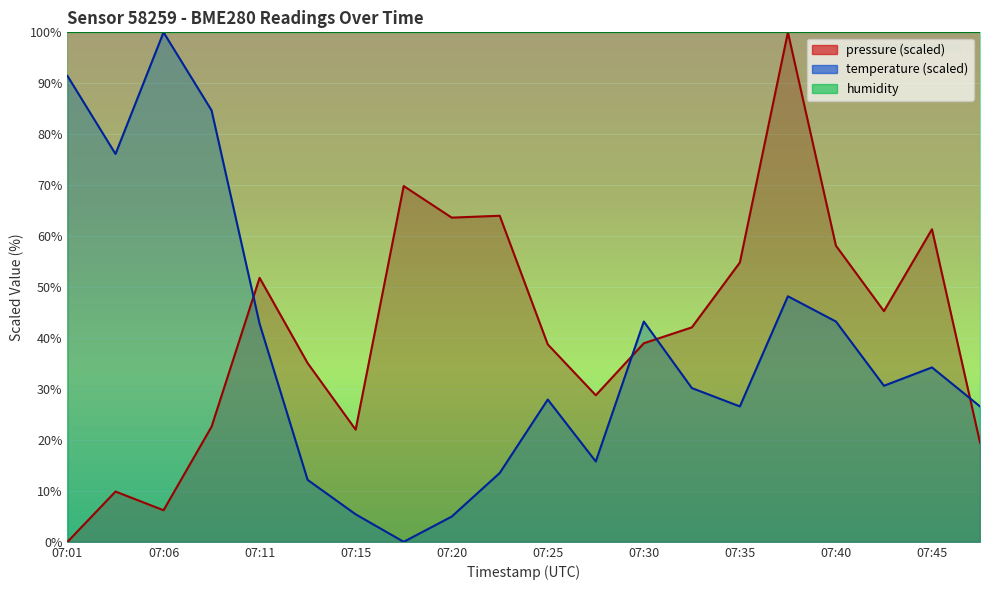

Between which two adjacent categories do pressure and temperature first intersect?

07:08 and 07:11